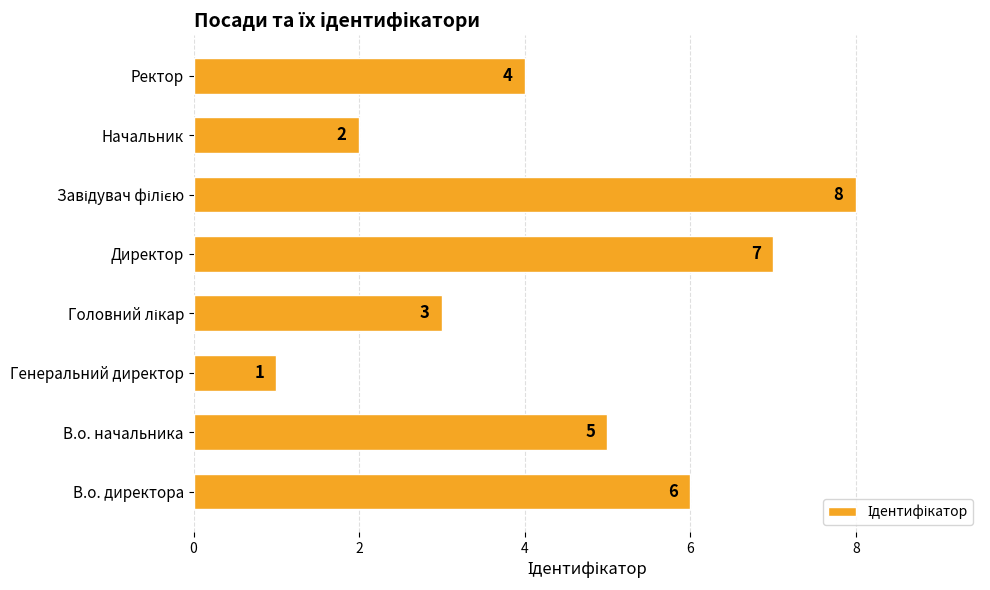

Count the values in the range 3 to 7.

5